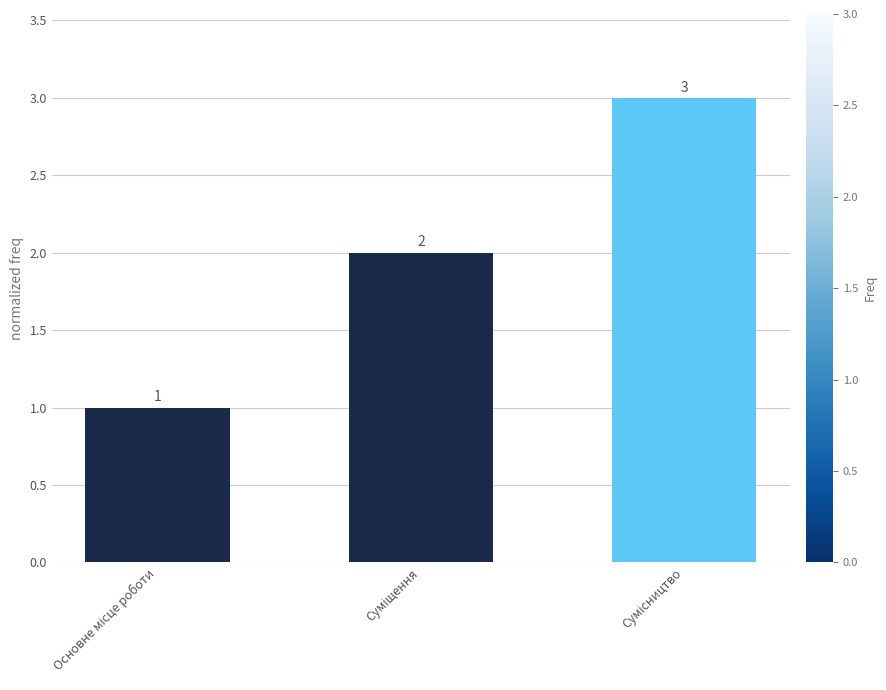

Count the number of categories in the chart.

3